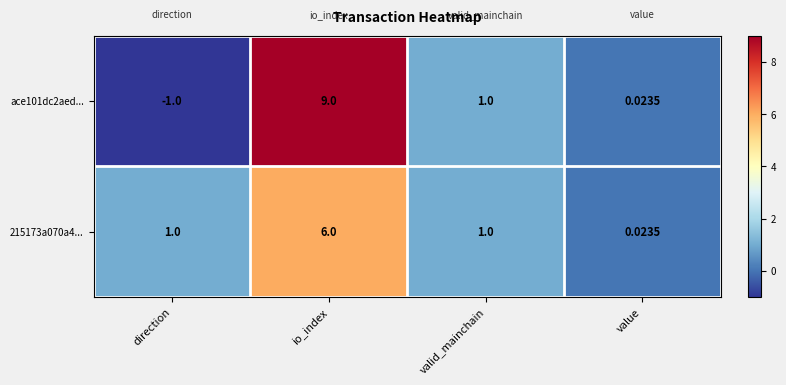

List the labels in order of ace101dc2aed... value, smallest first.

direction, value, valid_mainchain, io_index